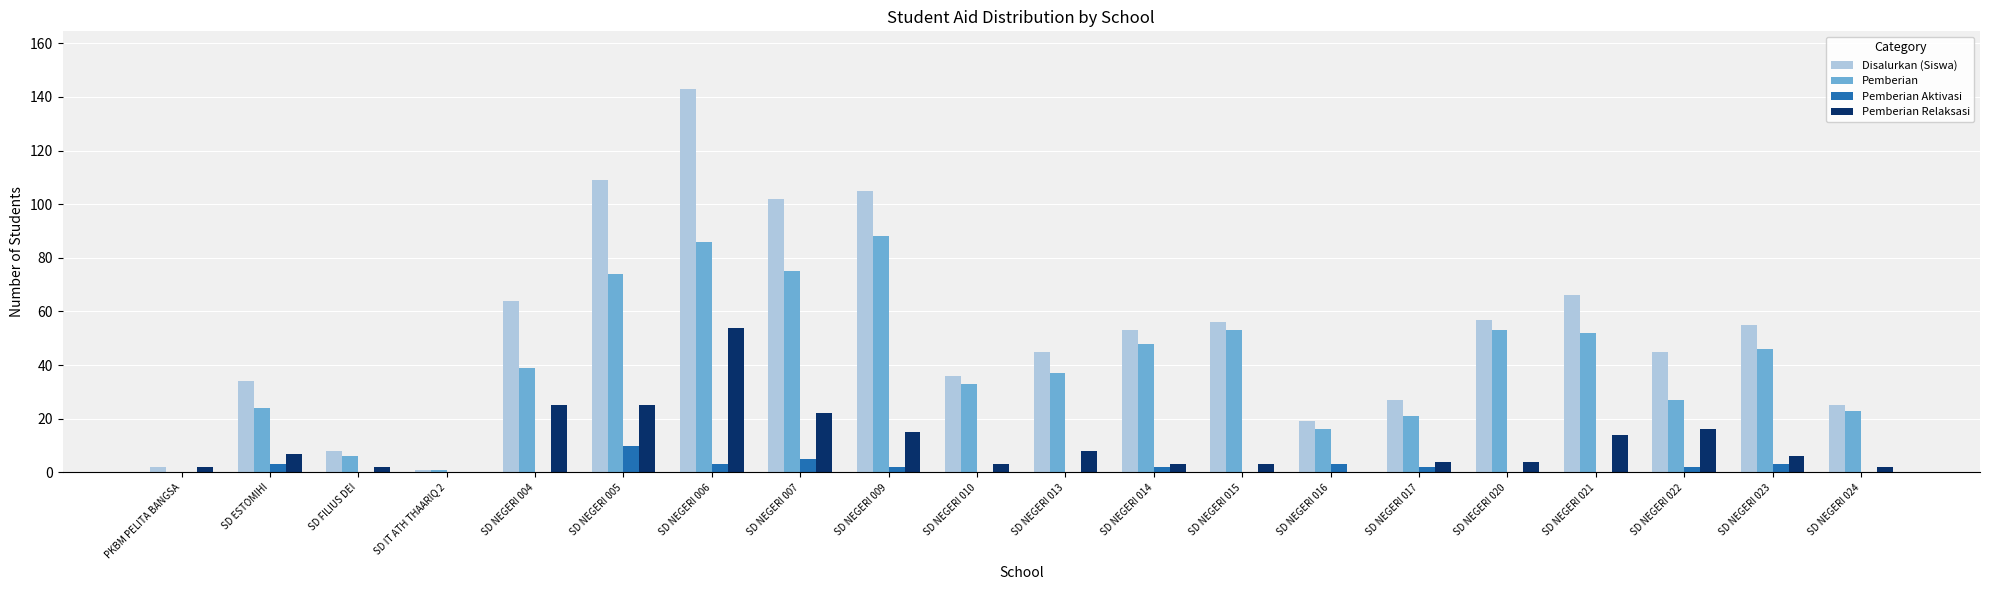

The Disalurkan (Siswa) series shows 64 at SD NEGERI 004. True or false?

True